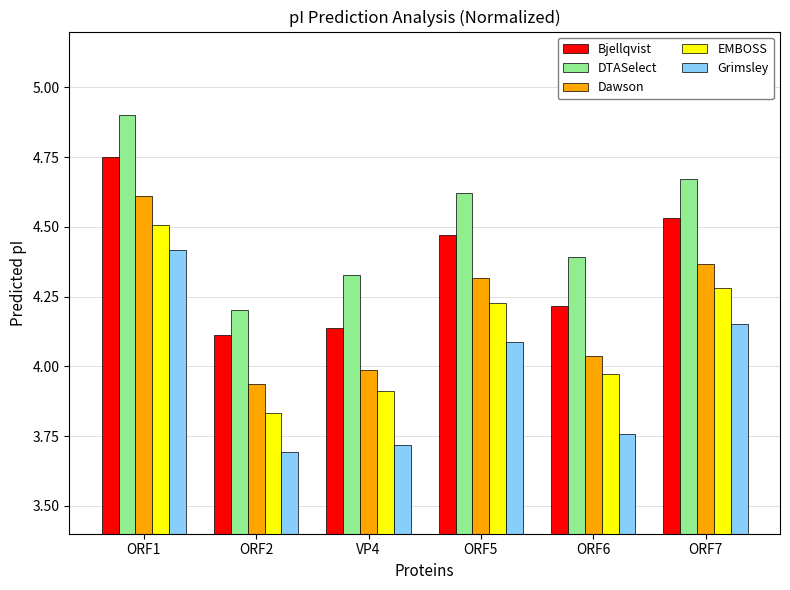

Which series has the largest range (max minus min)?

Grimsley